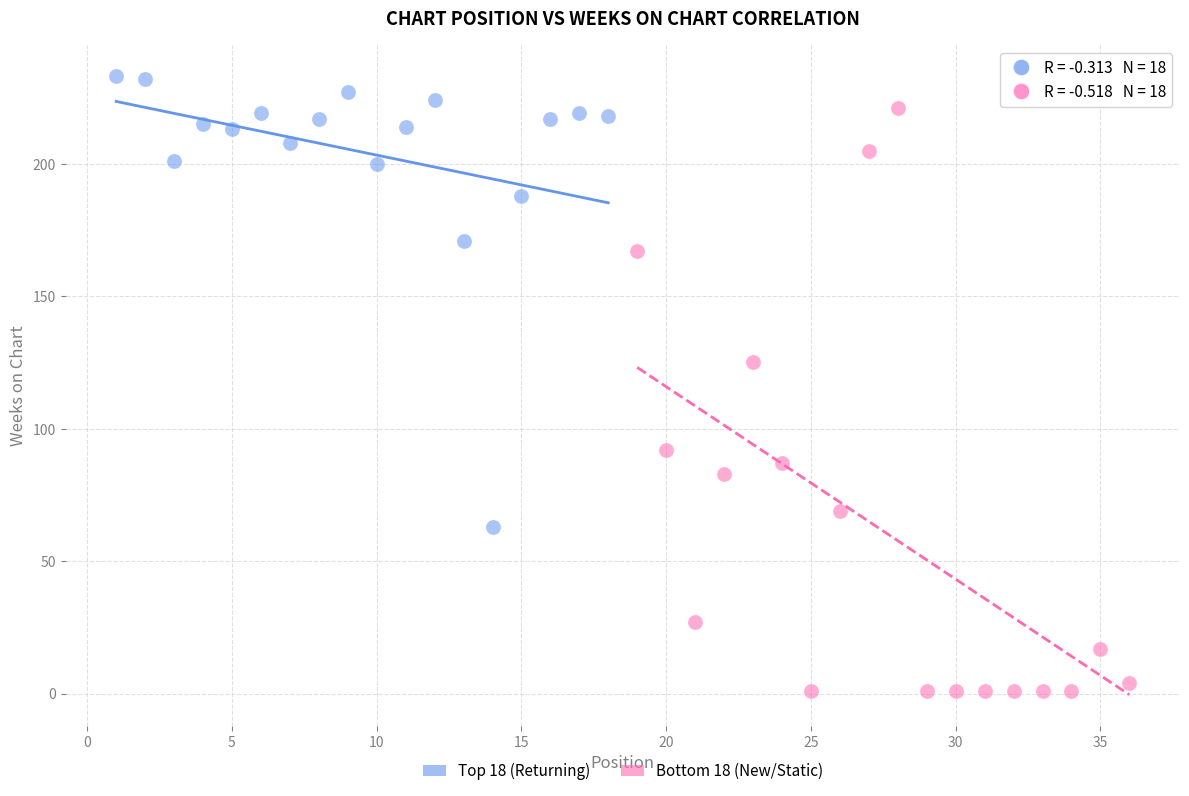

Which series has the widest spread of Y values?

Bottom 18 (New/Static)